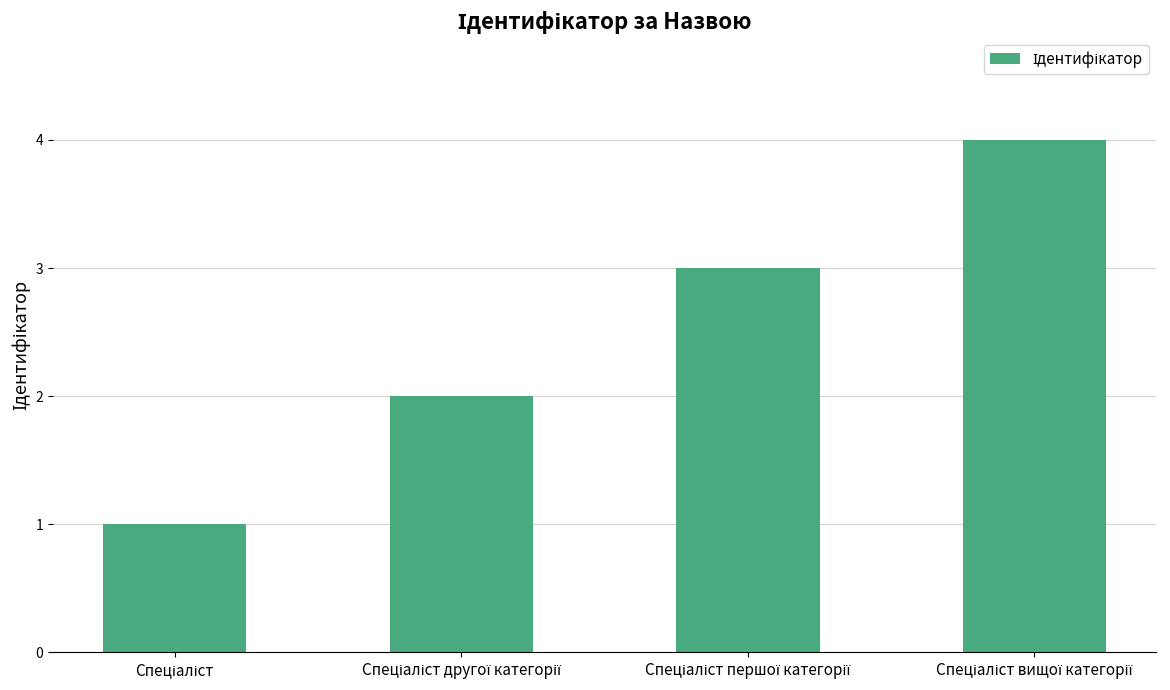

What is the difference between the maximum and minimum values?

3